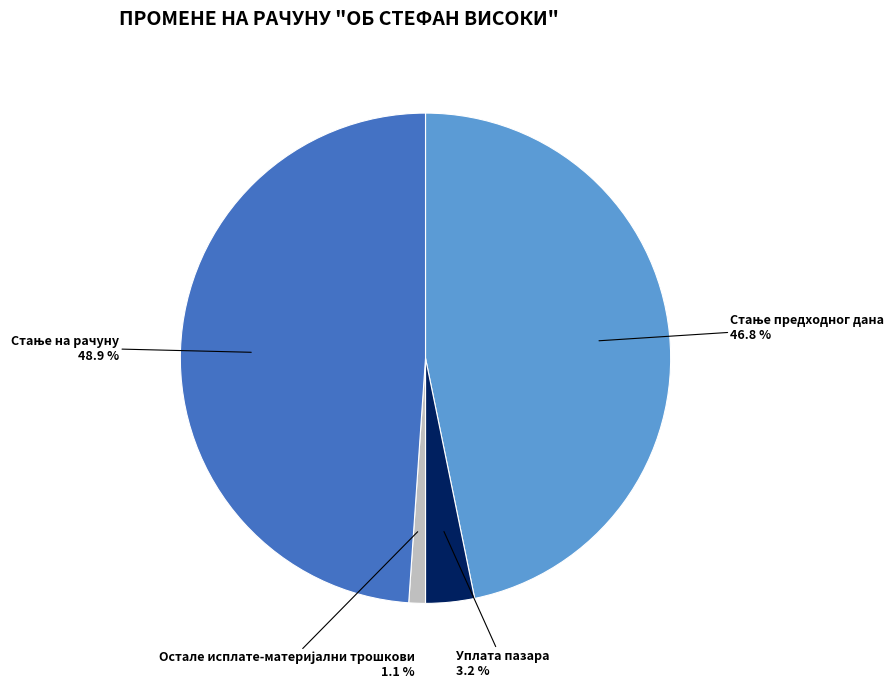

Is there a majority slice in this chart?

No